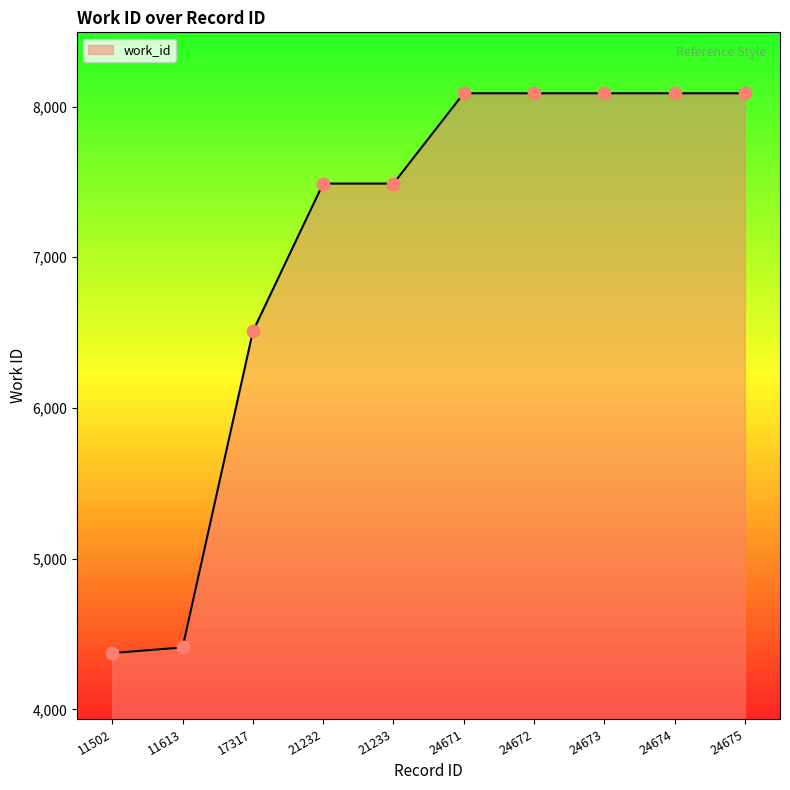

What is the ratio of the value at 24674 to the value at 21233?

1.1